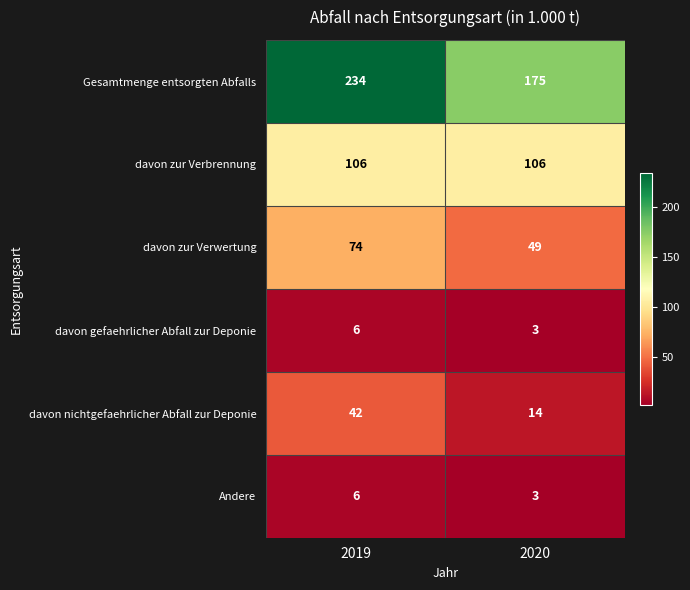

The Gesamtmenge entsorgten Abfalls series shows 234 at 2019. True or false?

True